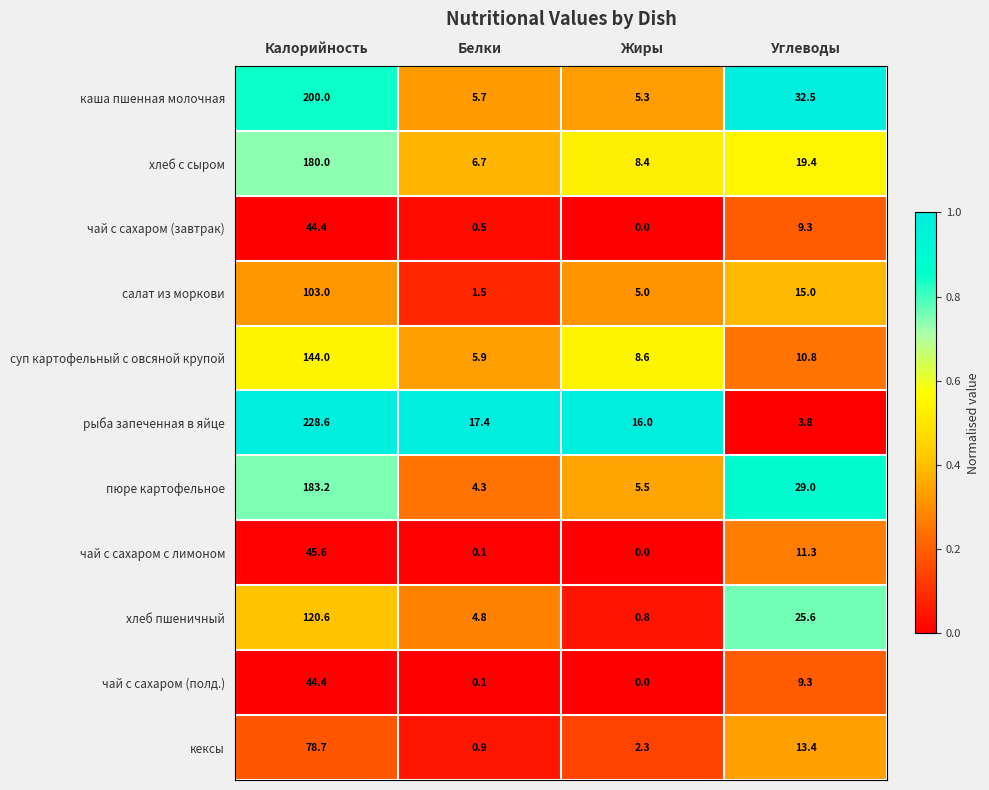

How many series are shown in this chart?

11